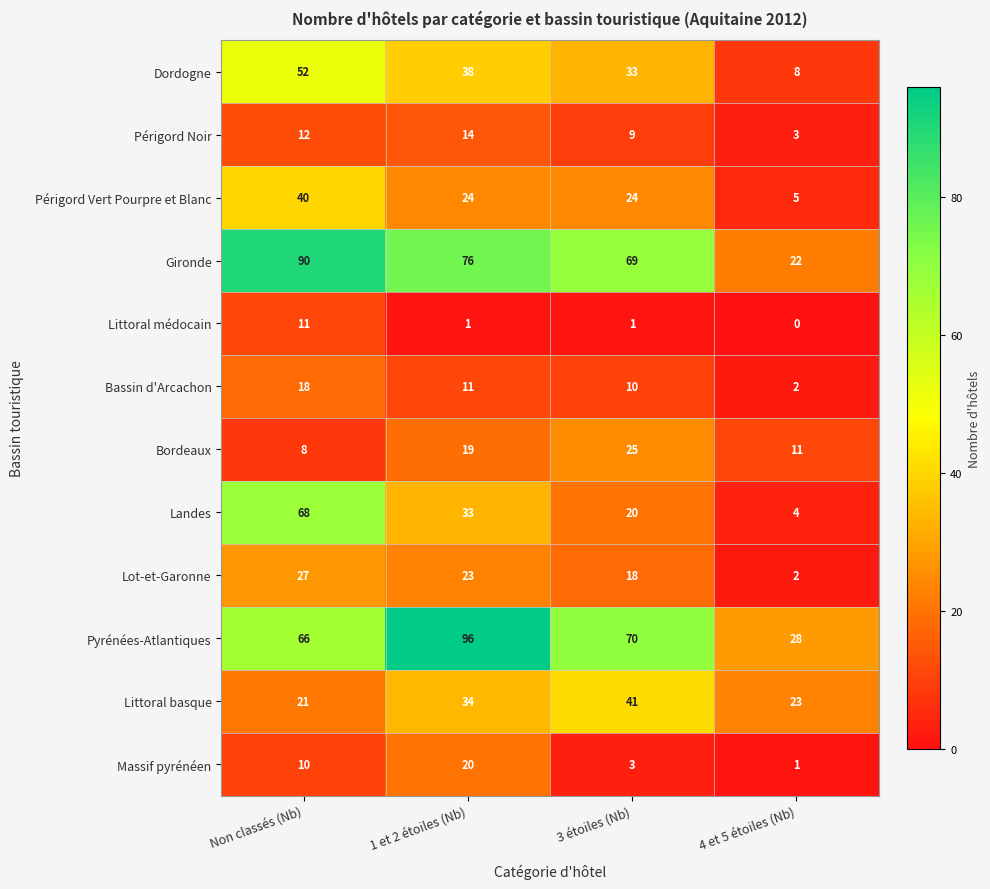

Count the number of data series in this chart.

12